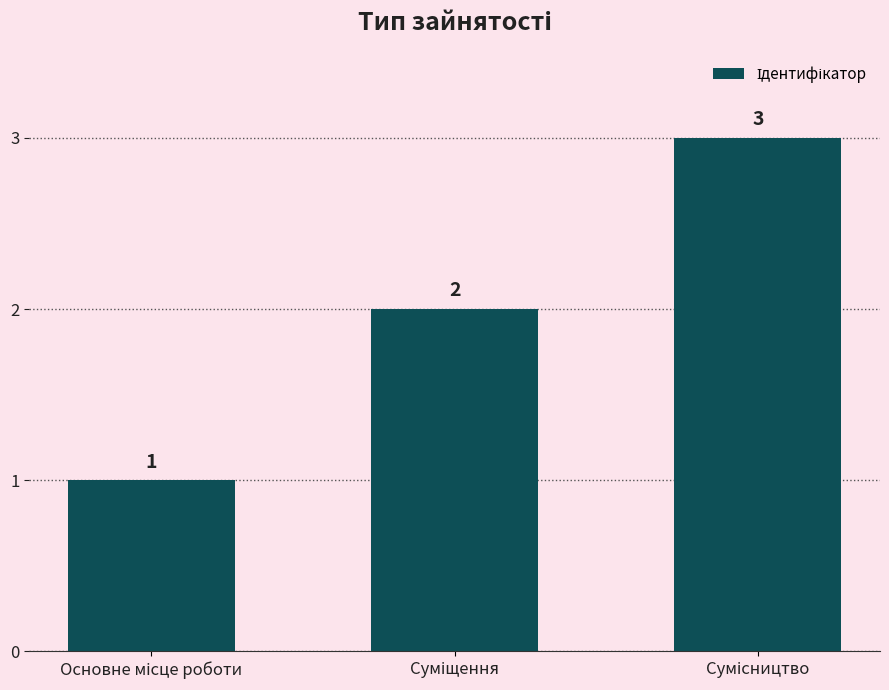

What is the average value?

2